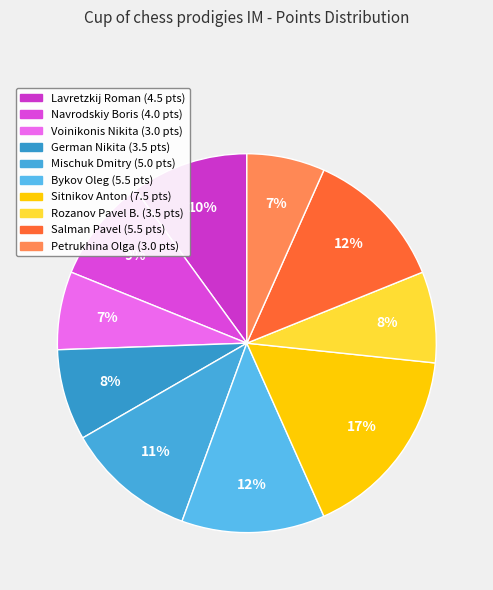

What is the ratio of the value at Petrukhina Olga to the value at Salman Pavel?

0.5